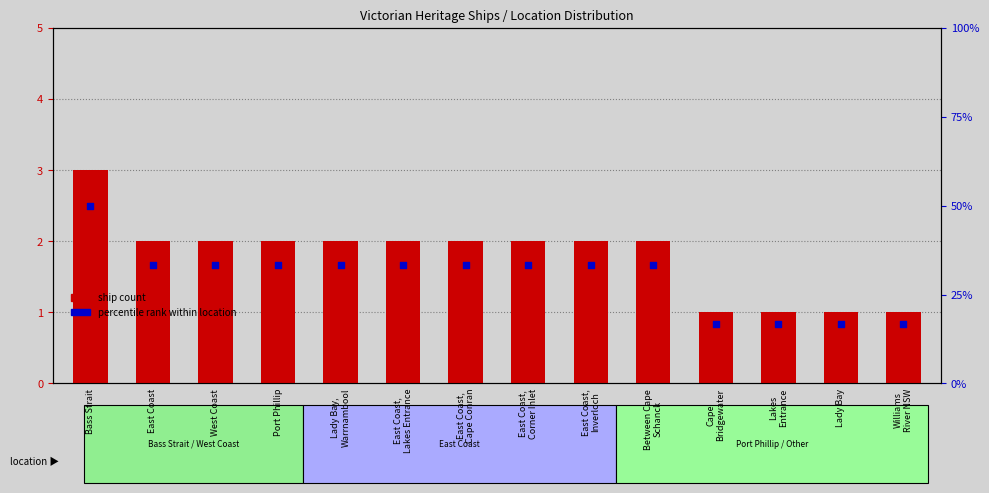

What is the total value across all series at Port Phillip?

35.3